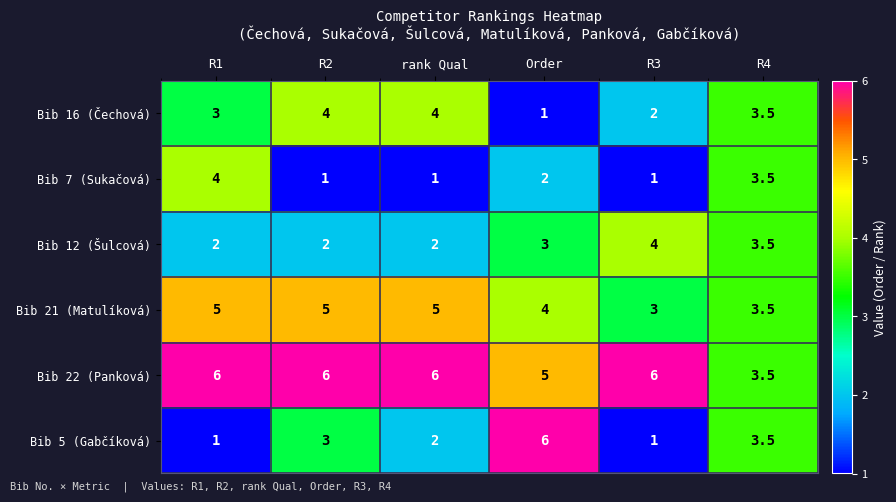

What is the total value across all series at rank Qual?

20.0